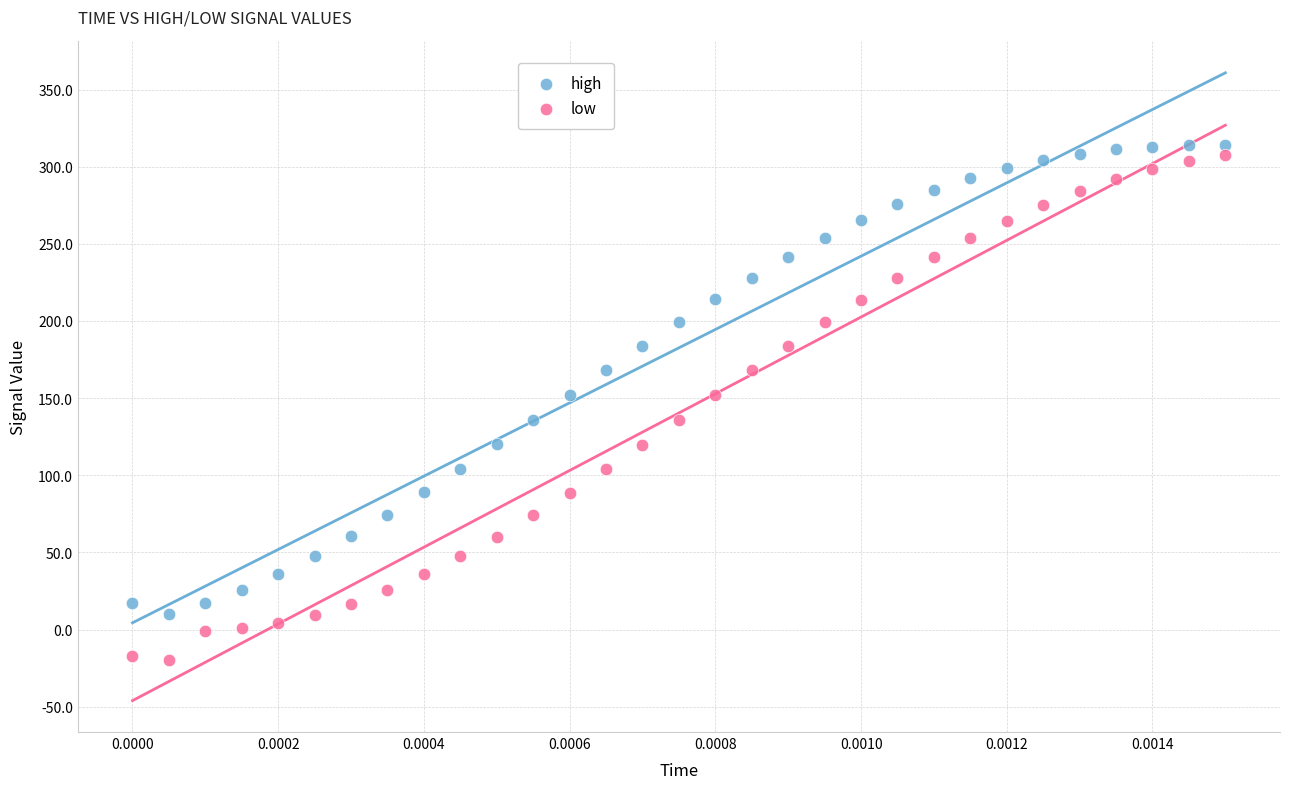

What are all the series names shown in the legend?

high, low